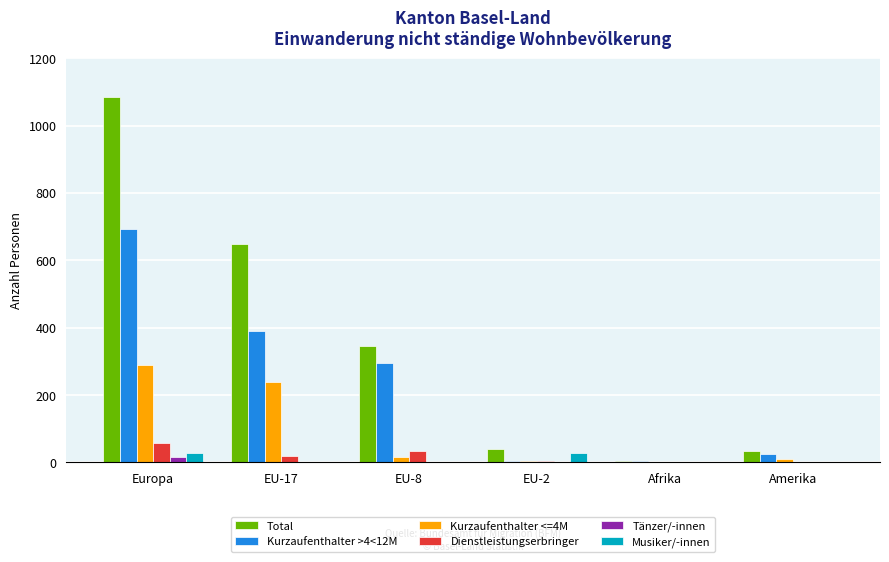

The value of Kurzaufenthalter <=4M at Afrika is 0. True or false?

True